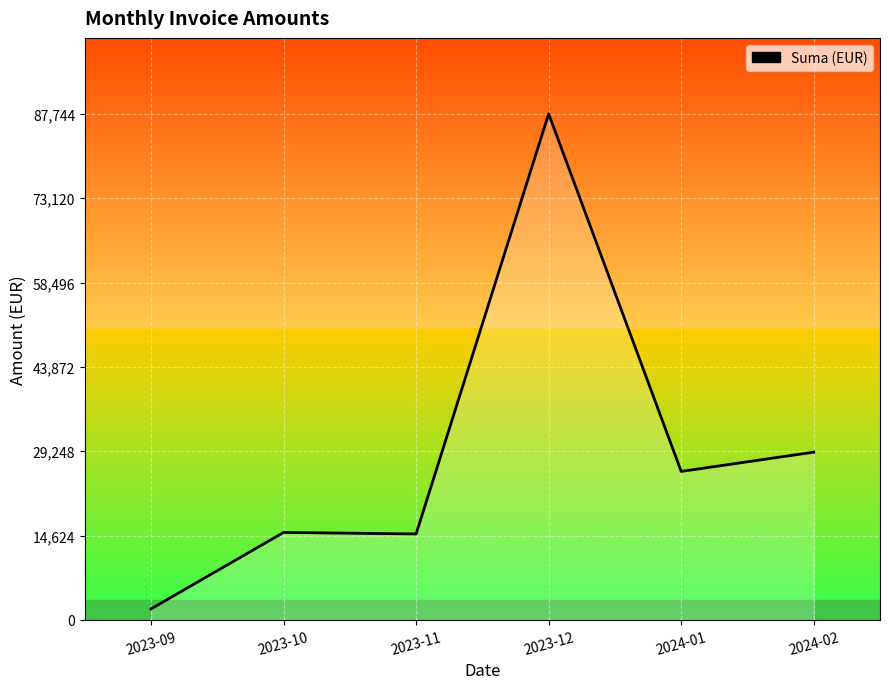

The chart shows a value of 23745.5 at 2023-10. True or false?

False